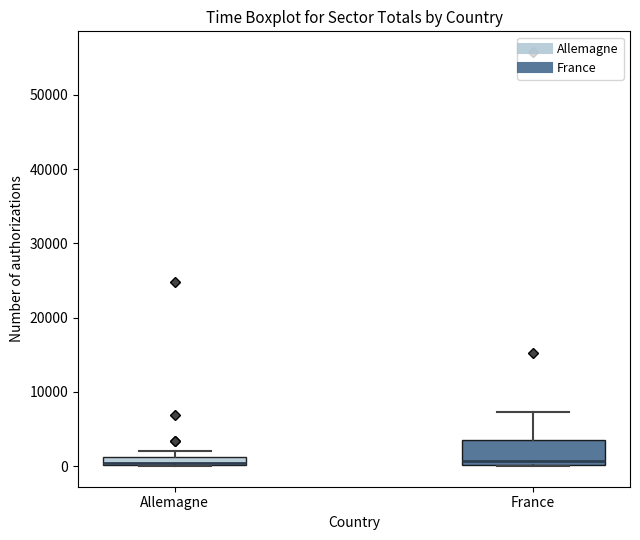

Comparing the boxes themselves (not the whiskers), which one is the tallest?

France